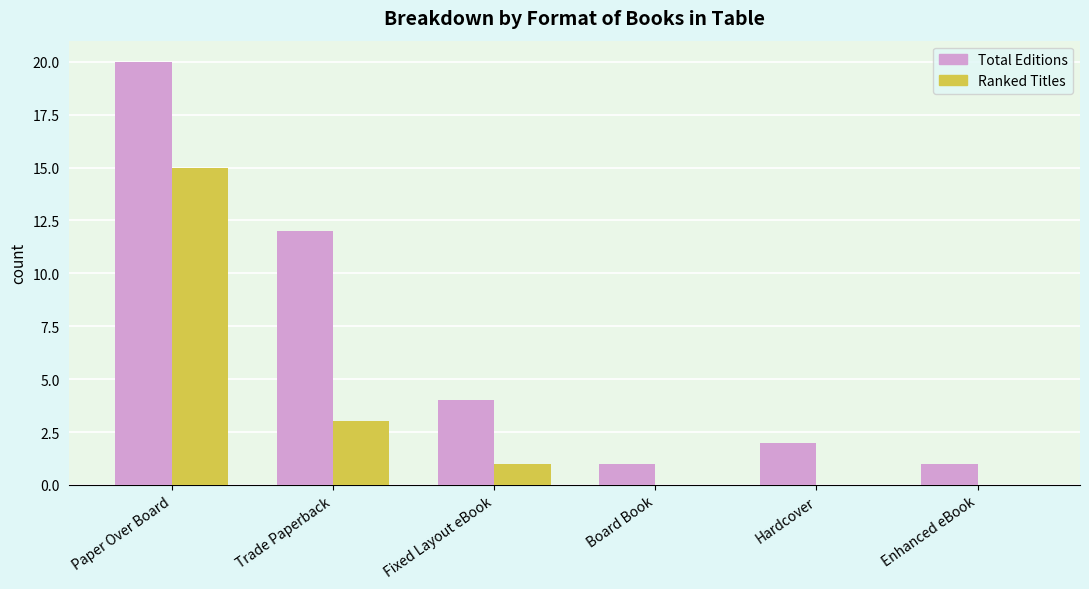

What is the sum of the Total Editions values at Hardcover and Paper Over Board?

22